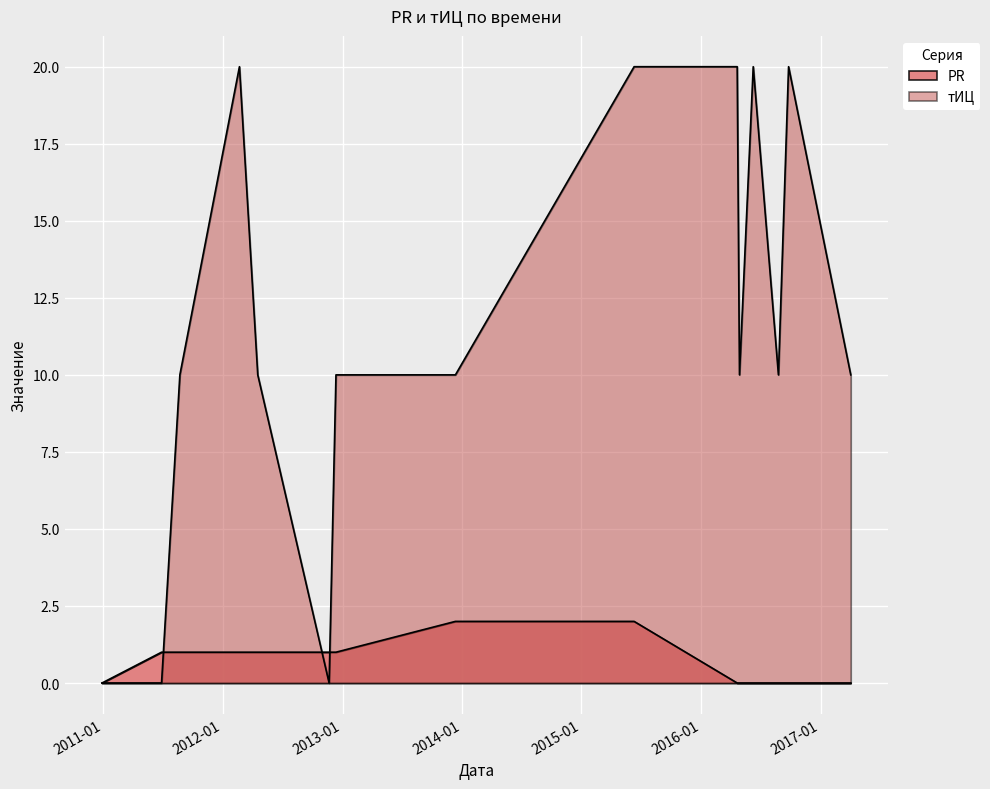

What is the average value of the PR series?

1